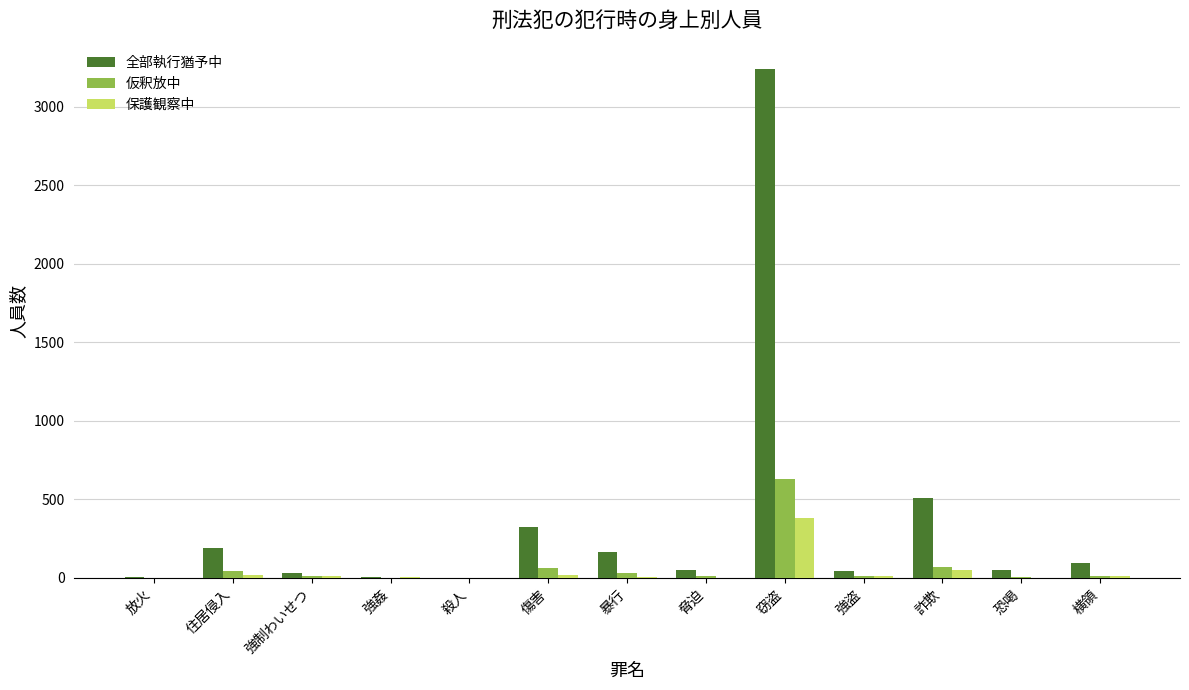

At which category is the sum across all series the highest?

窃盗